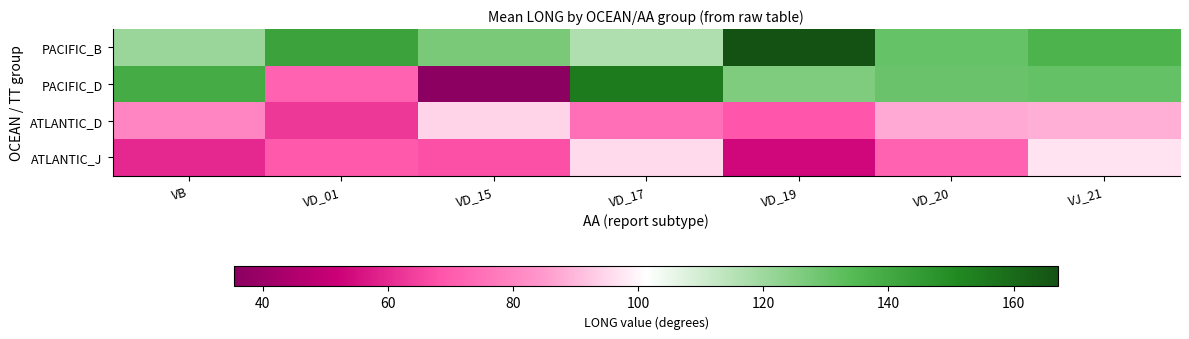

Which has a higher value, VJ_21 or VD_19?

VD_19